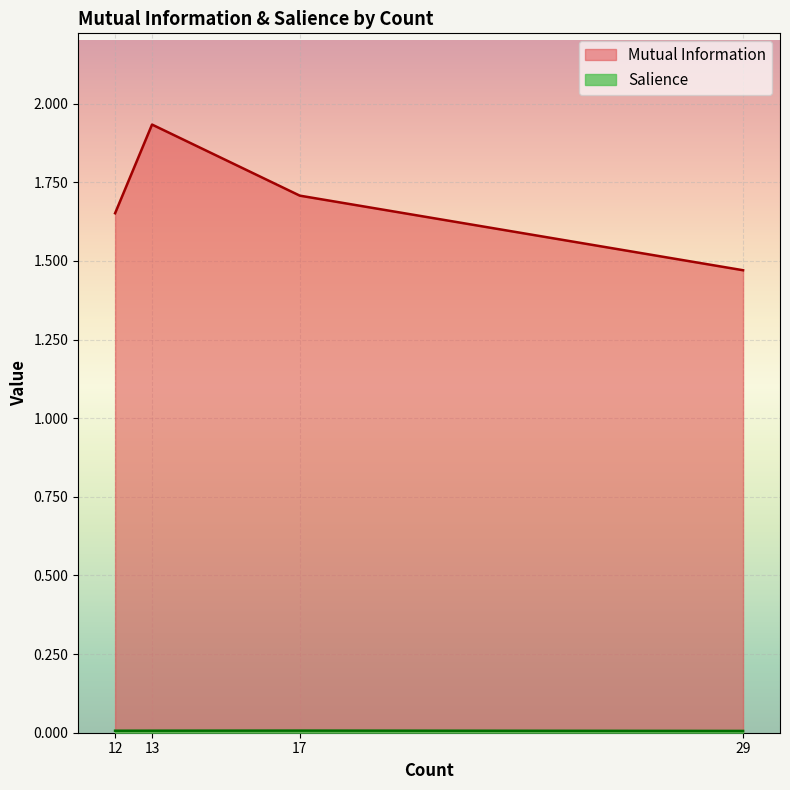

True or false: Salience has more than 0 points higher than both neighbors.

False